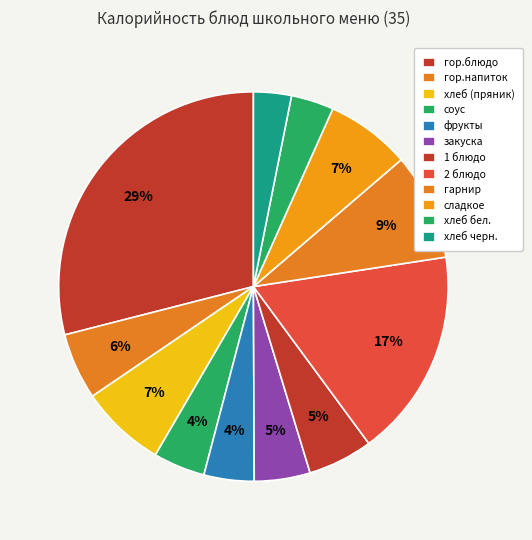

To the nearest percent, what is the combined percentage of хлеб бел. and 2 блюдо?

21%